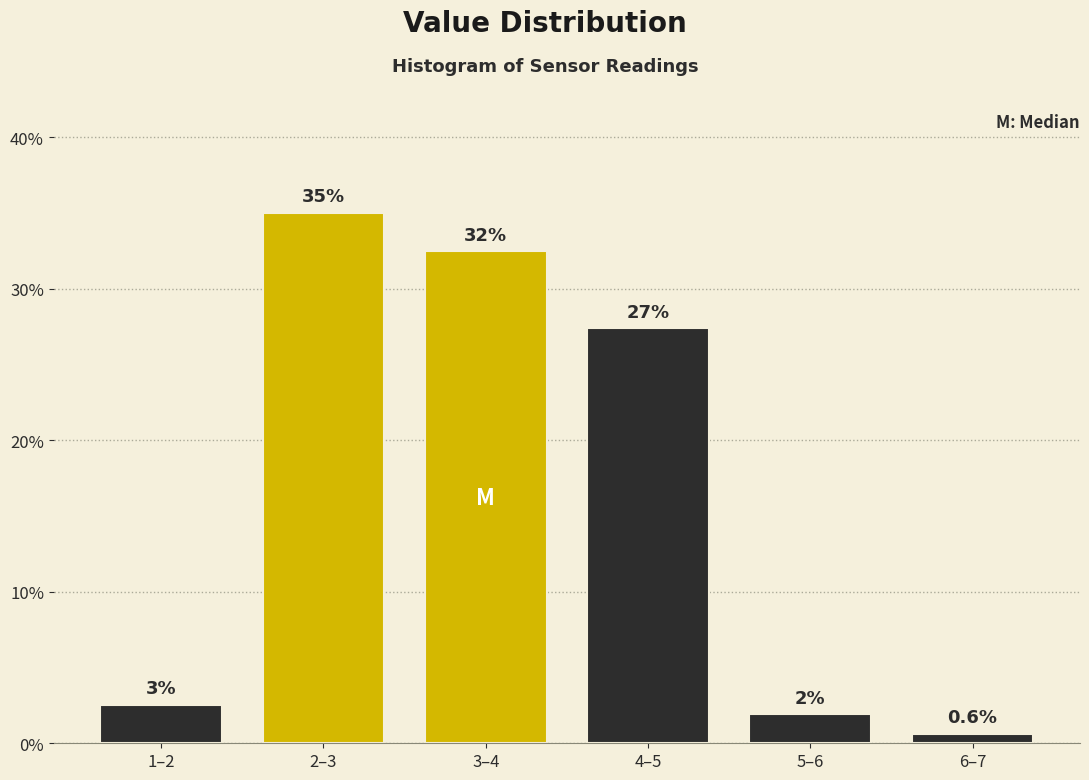

Does the chart contain any negative values?

No